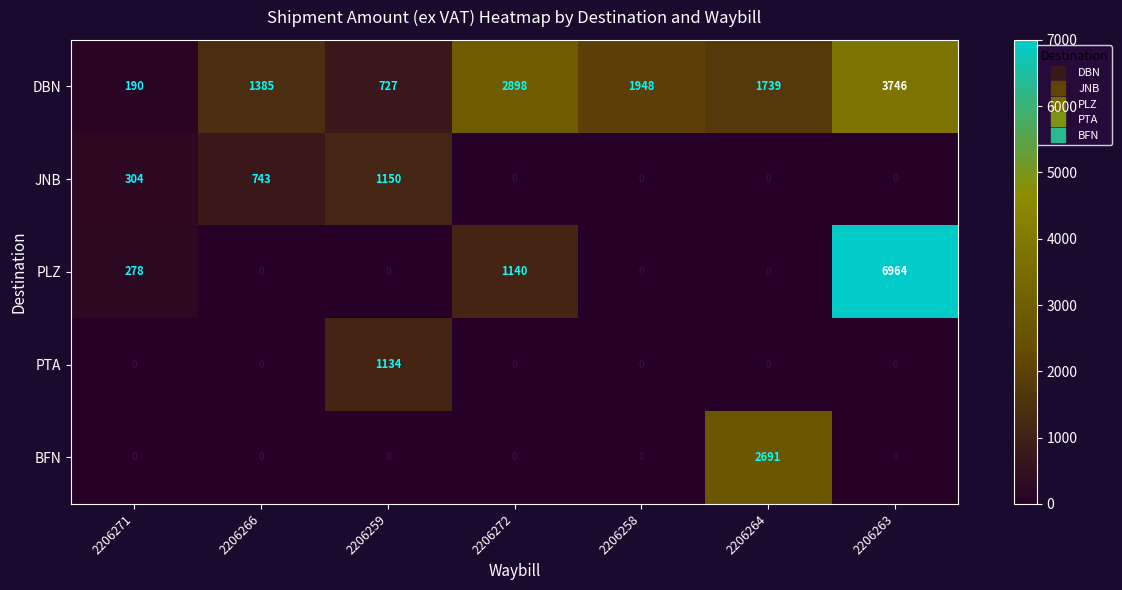

How many positive values does the BFN series have?

1